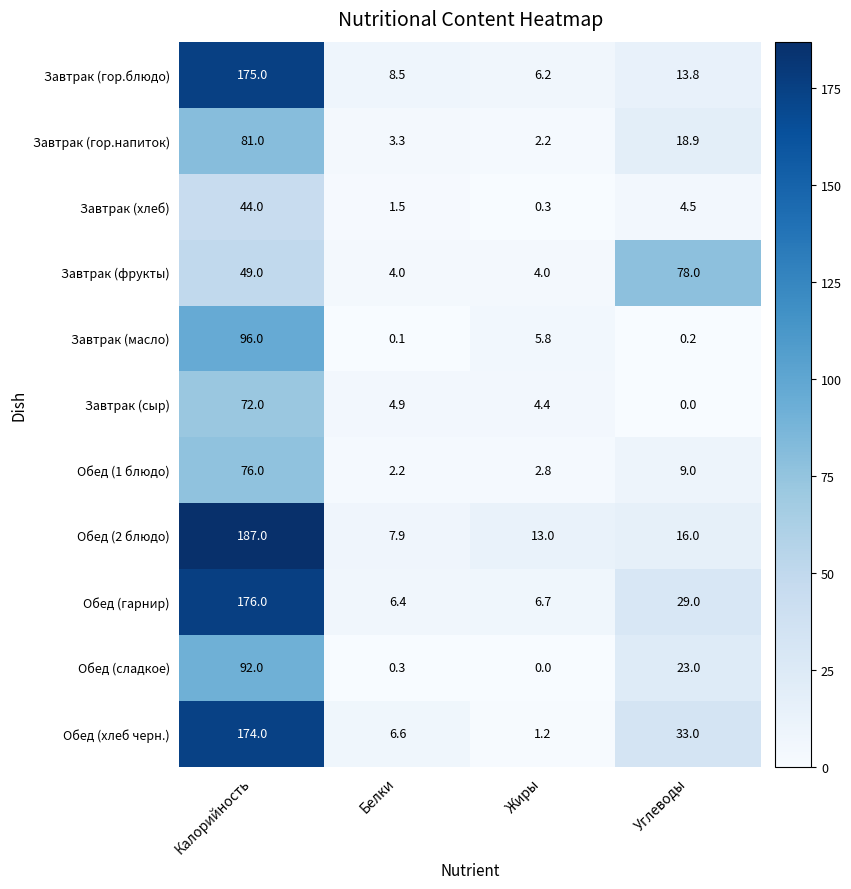

Read the Обед (1 блюдо) value at Углеводы.

9.0